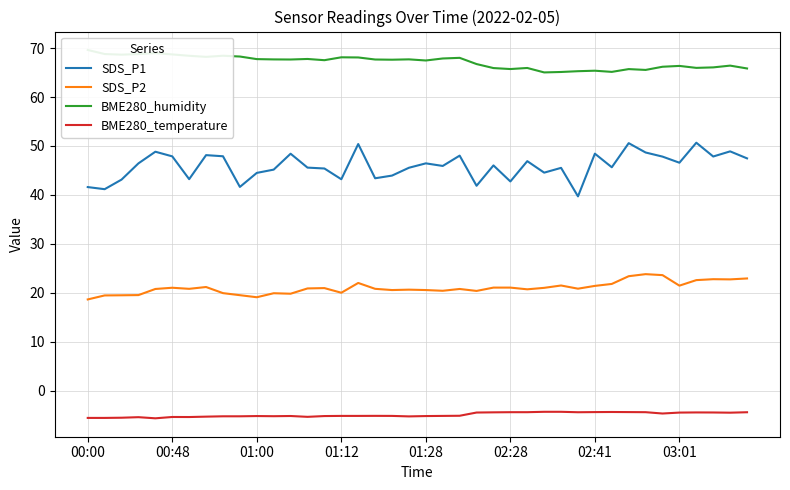

At how many categories does at least one series exceed 30?

40